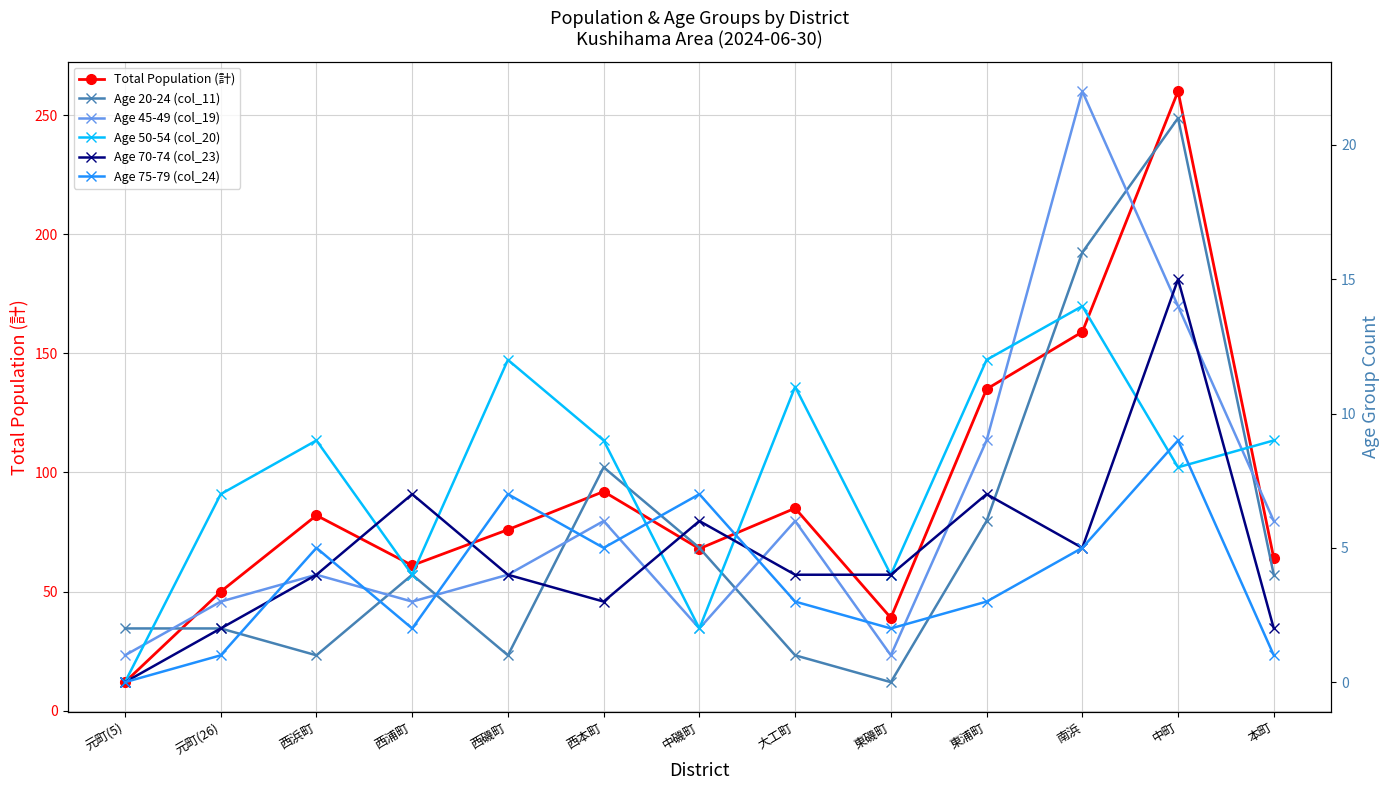

The Age 50-54 (col_20) series shows 7 at 元町(26). True or false?

True